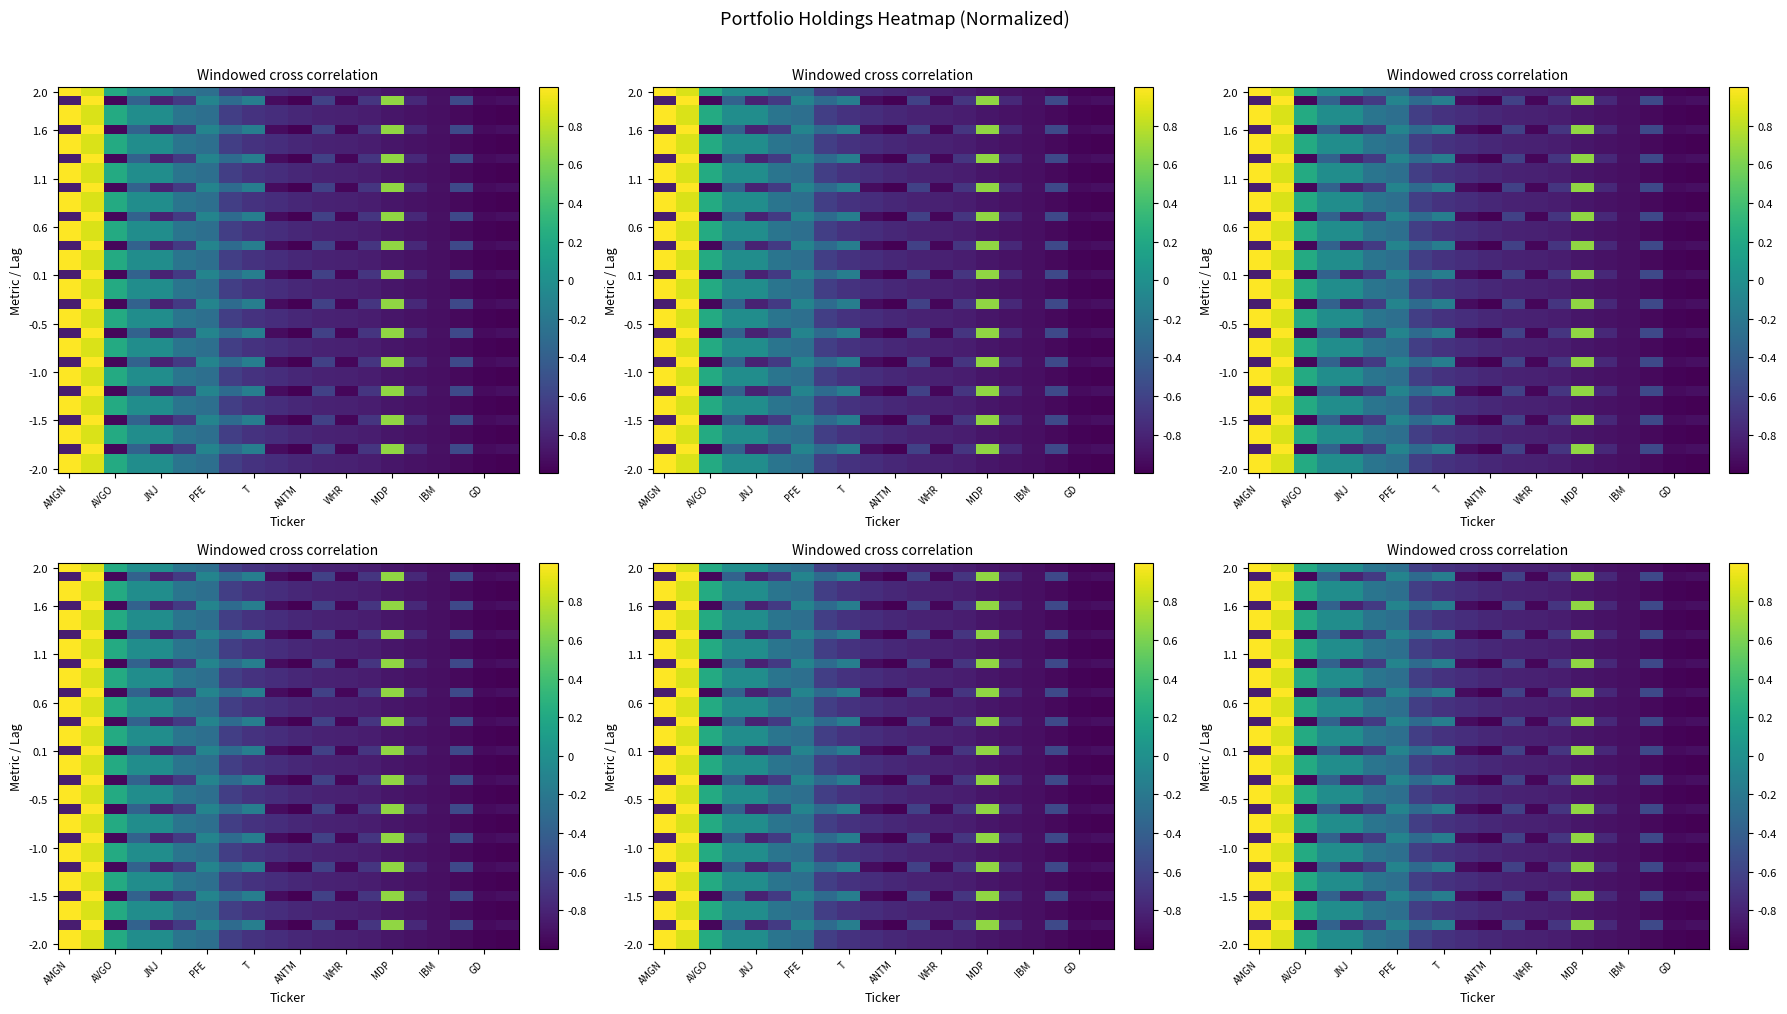

Count the number of categories in the chart.

20